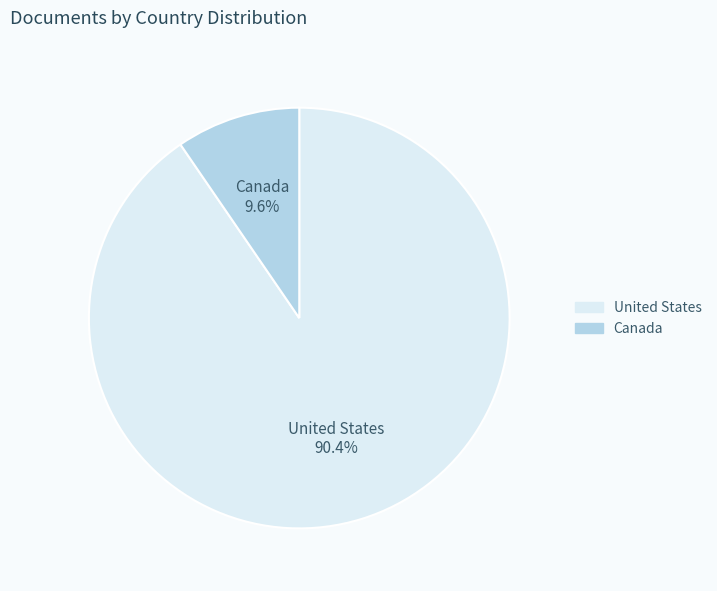

Which category has the biggest portion of the pie?

United States